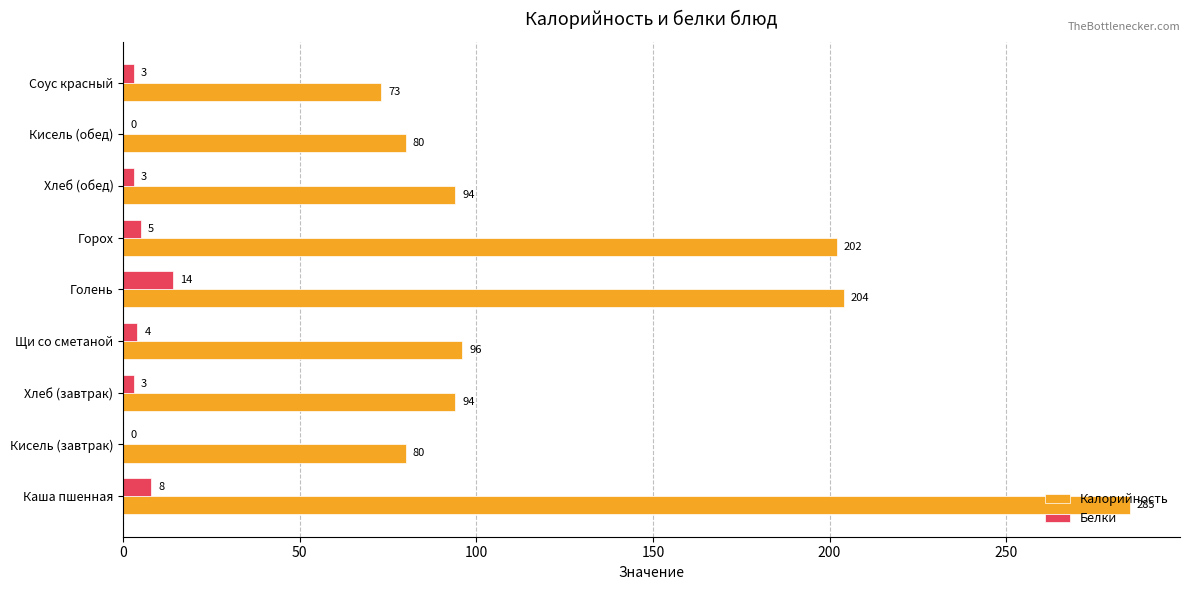

Where is Белки nearest to the value 7?

Каша пшенная